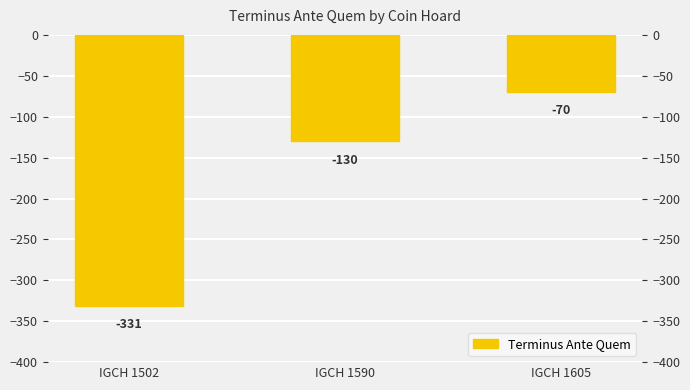

Is it true that the value at IGCH 1590 is -191?

False